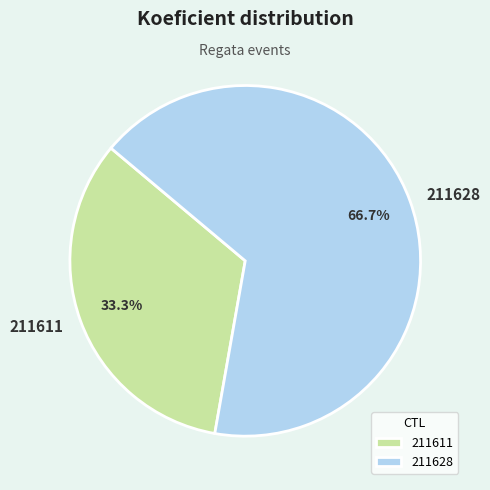

Which category has the biggest portion of the pie?

211628